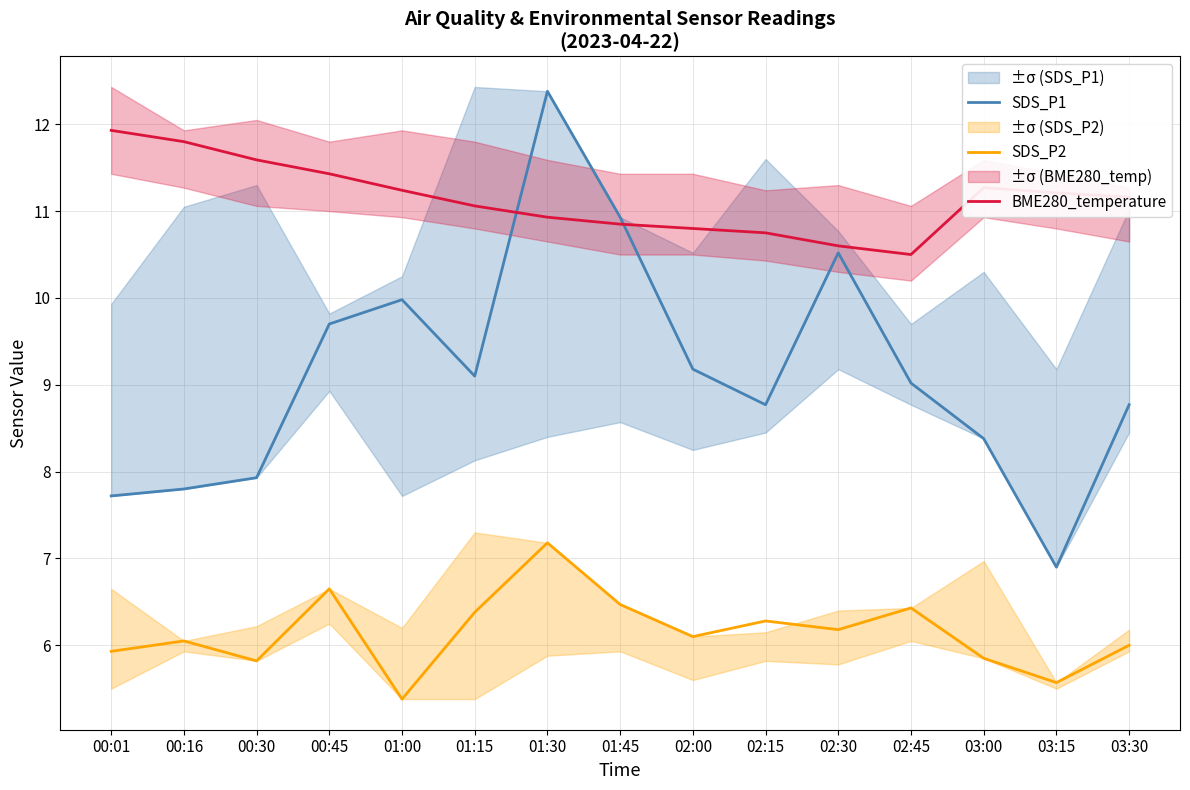

What is the difference between the maximum and minimum values in the BME280_temperature series?

1.4